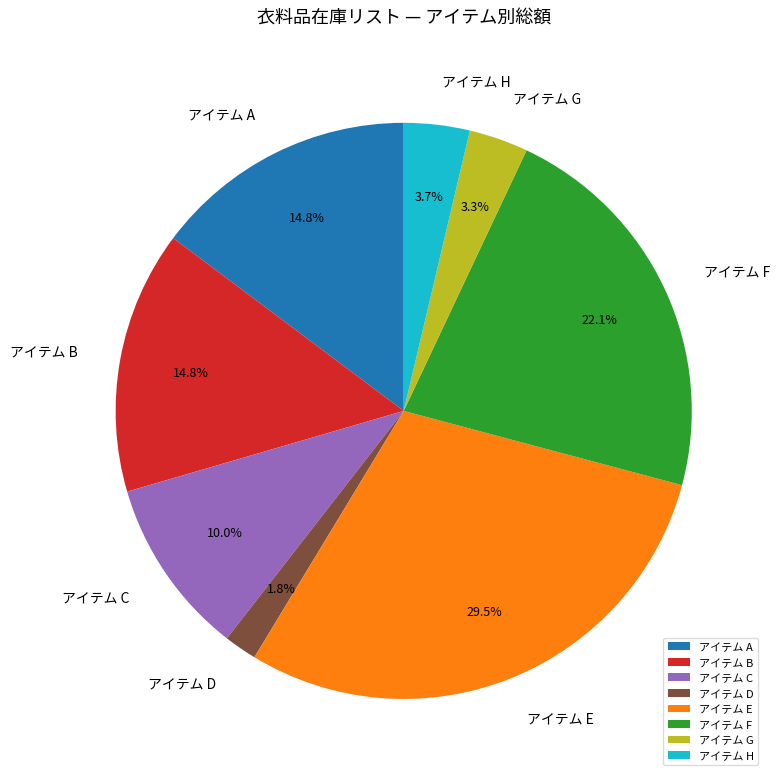

Between アイテム E and アイテム A, which is larger?

アイテム E